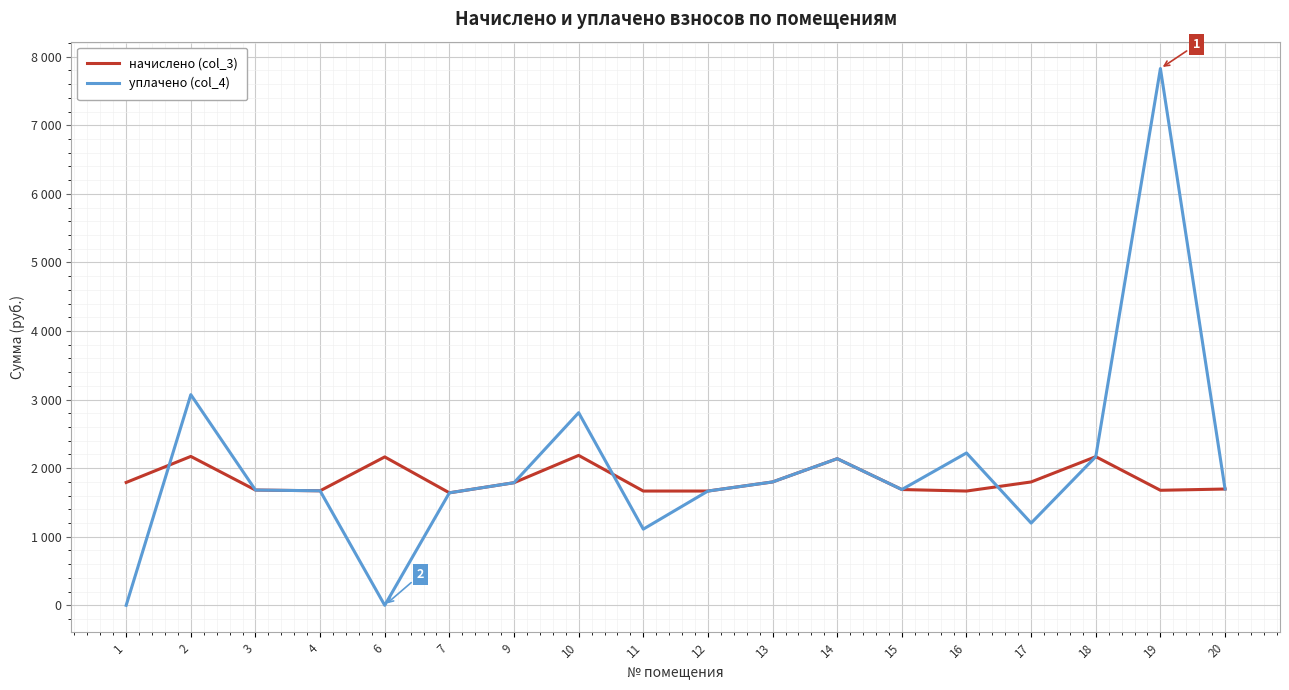

Which category has the highest value in the уплачено (col_4) series?

19